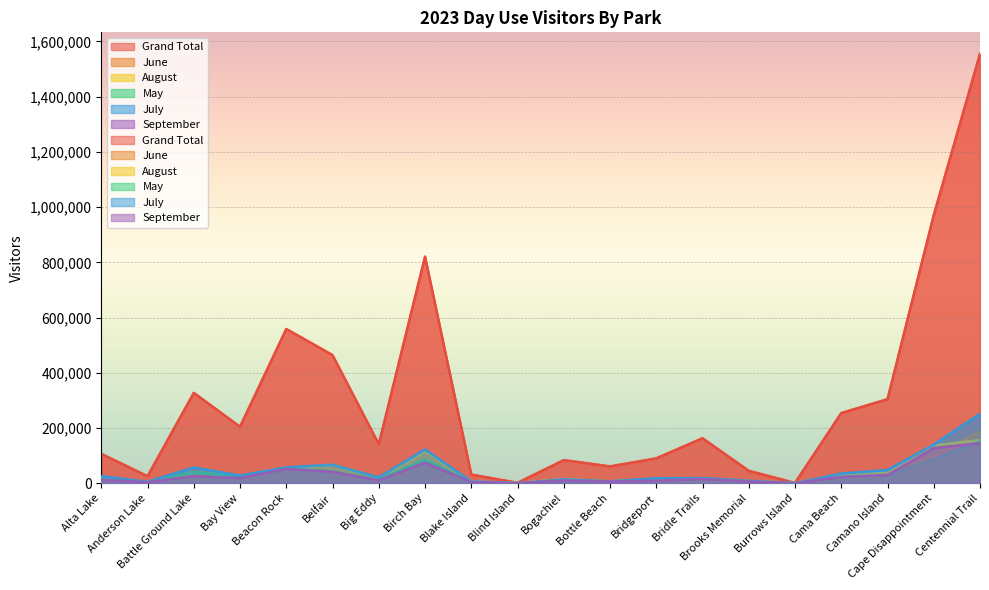

Which series has the largest range (max minus min)?

Grand Total